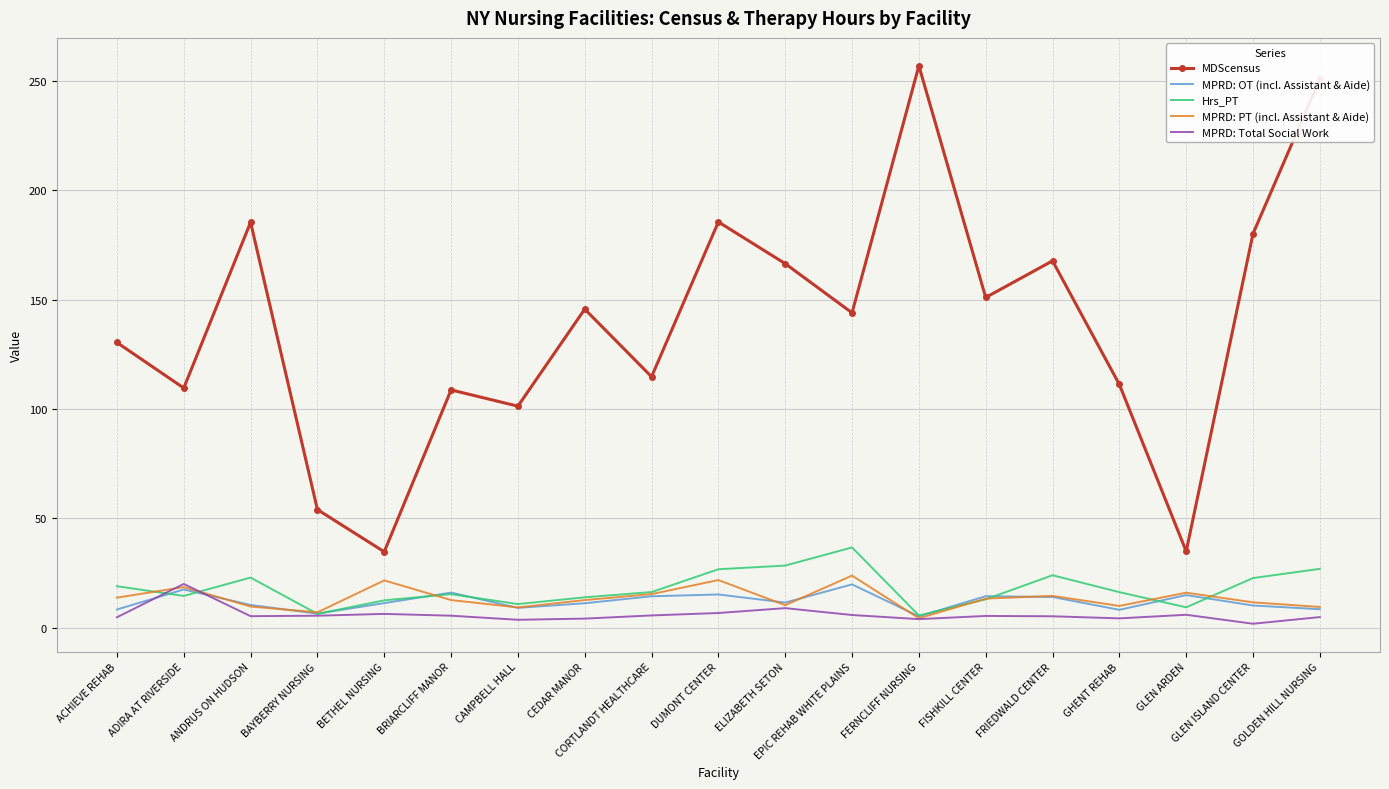

Count the number of data series in this chart.

5